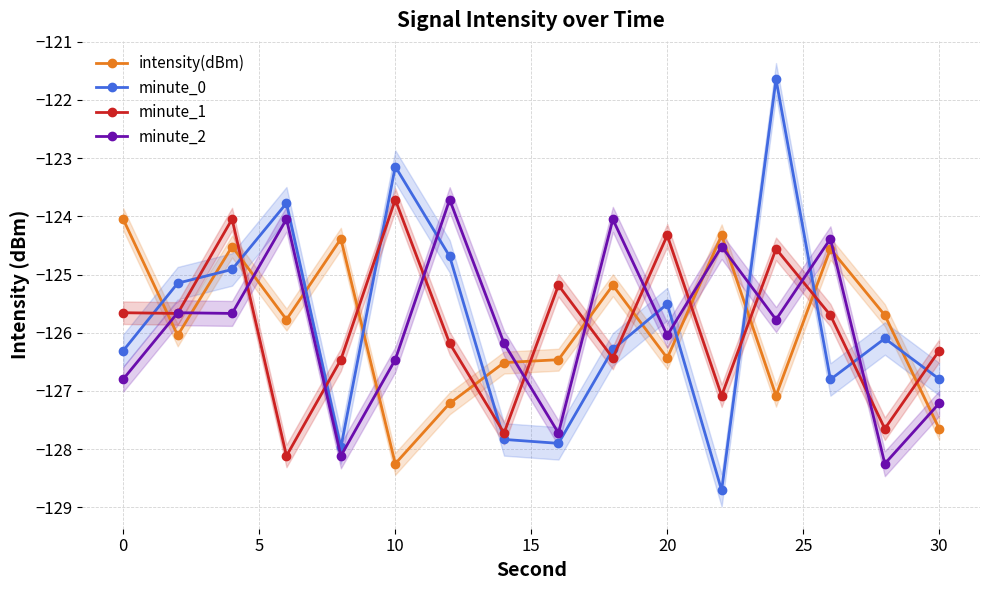

What is the minimum value for minute_2?

-128.2